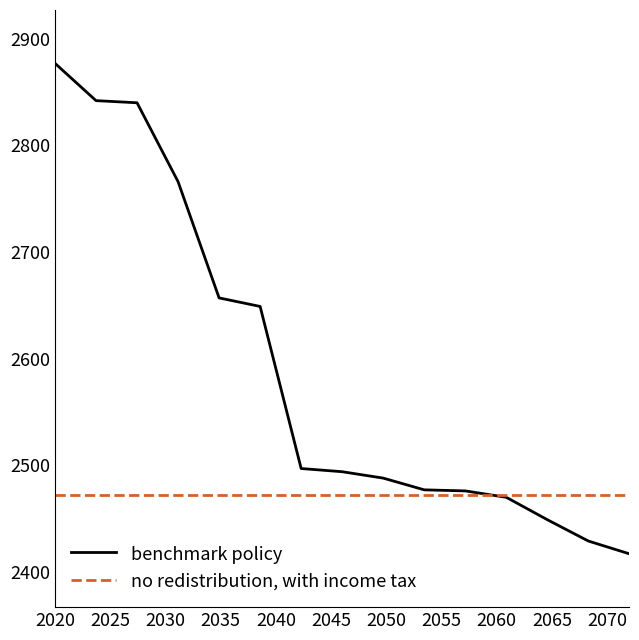

Which series has the largest total across all categories?

benchmark policy